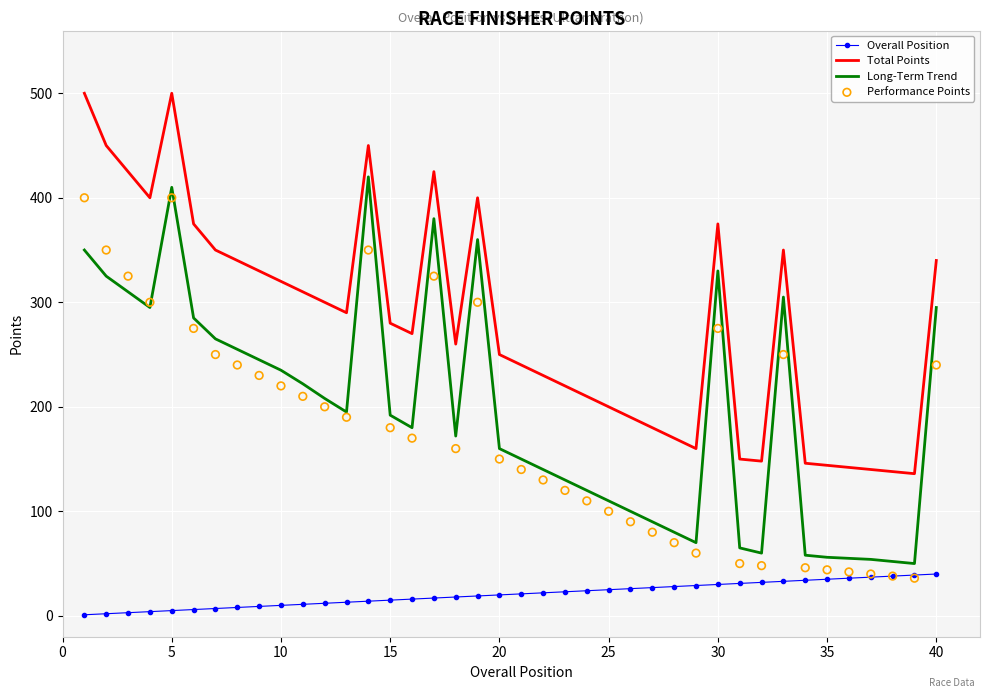

What is the maximum value for Total Points?

500